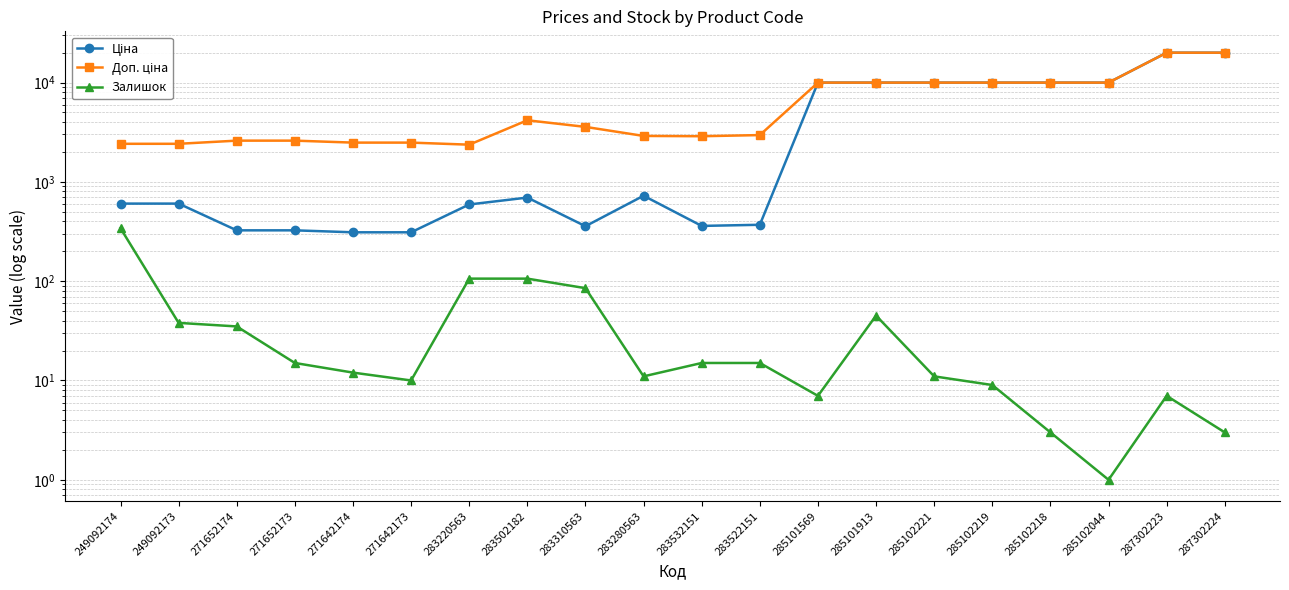

How many data points in Ціна are less than 694?

10